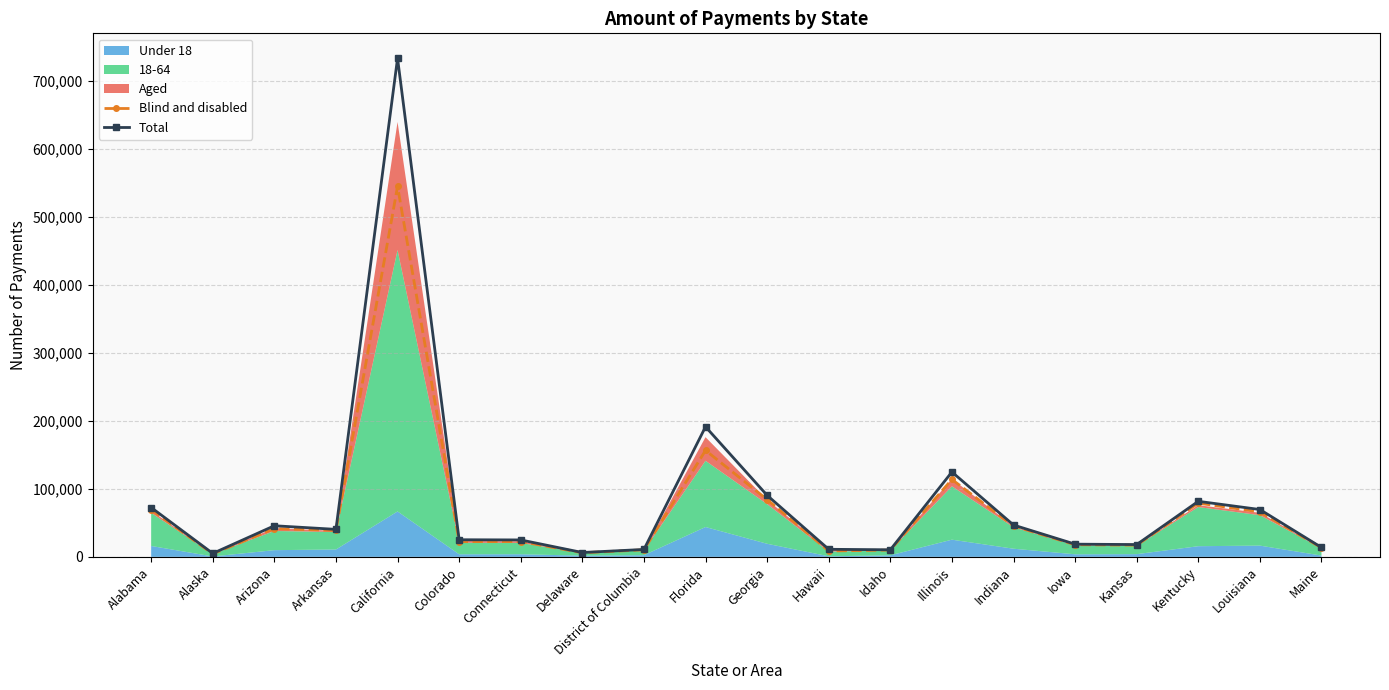

The Total series shows 45774 at Arizona. True or false?

True